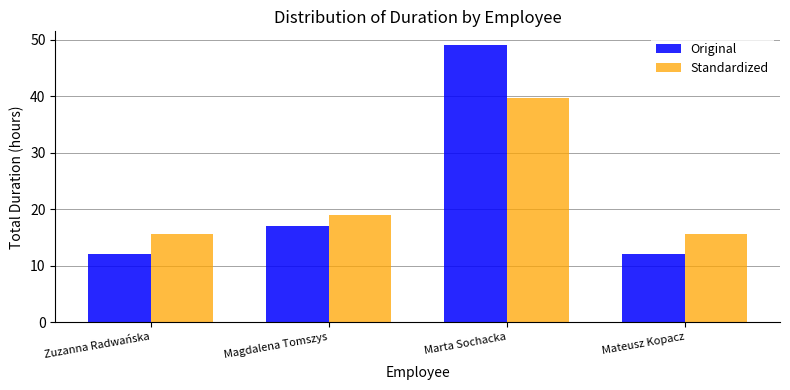

Which series has the widest spread of values?

Original